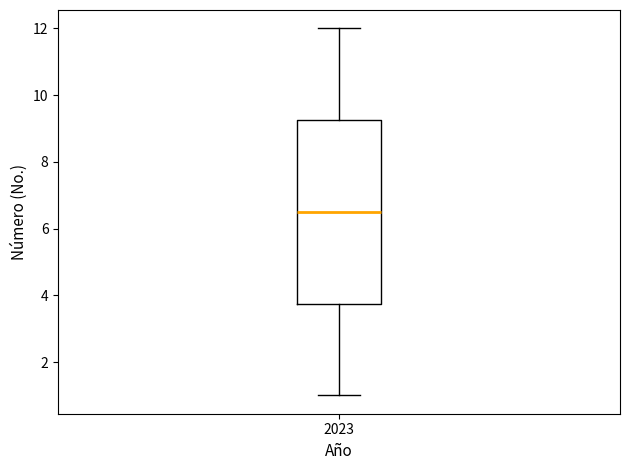

Transcribe this box plot: give where the median line is, the range the box spans, and where the two whiskers end, as read against the y-axis. The values are not printed on the chart, so give them approximately, as read against the axis.

median 6.6, box 3.8 to 9.2, whiskers 1.0 to 12.0